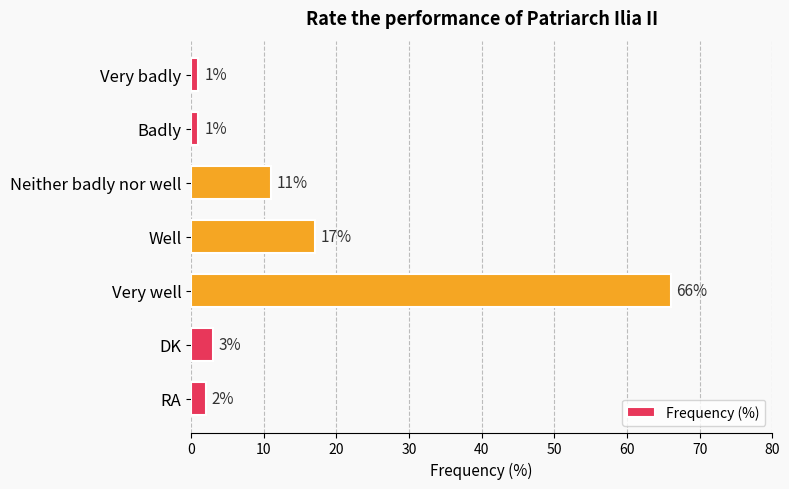

The value at RA is 2. True or false?

True